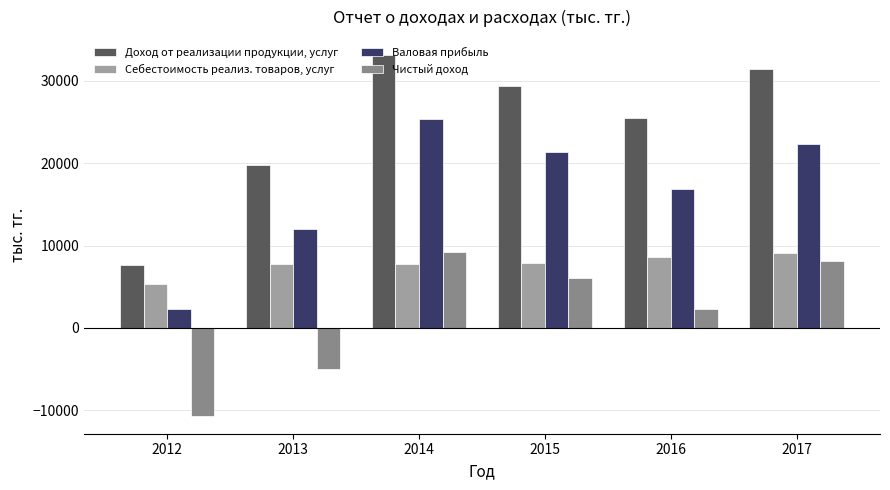

Reading right to left, transcribe all the data shown in this chart.

Доход от реализации продукции, услуг: 2017=31463.0	2016=25508.7	2015=29314.8	2014=33108.8	2013=19779.6	2012=7667.0
Себестоимость реализ. товаров, услуг: 2017=9094.2	2016=8584.5	2015=7915.4	2014=7702.7	2013=7722.8	2012=5385.5
Валовая прибыль: 2017=22368.8	2016=16924.2	2015=21399.5	2014=25406.0	2013=12056.8	2012=2281.5
Чистый доход: 2017=8120.5	2016=2257.9	2015=6041.9	2014=9230.2	2013=-4940.0	2012=-10645.0